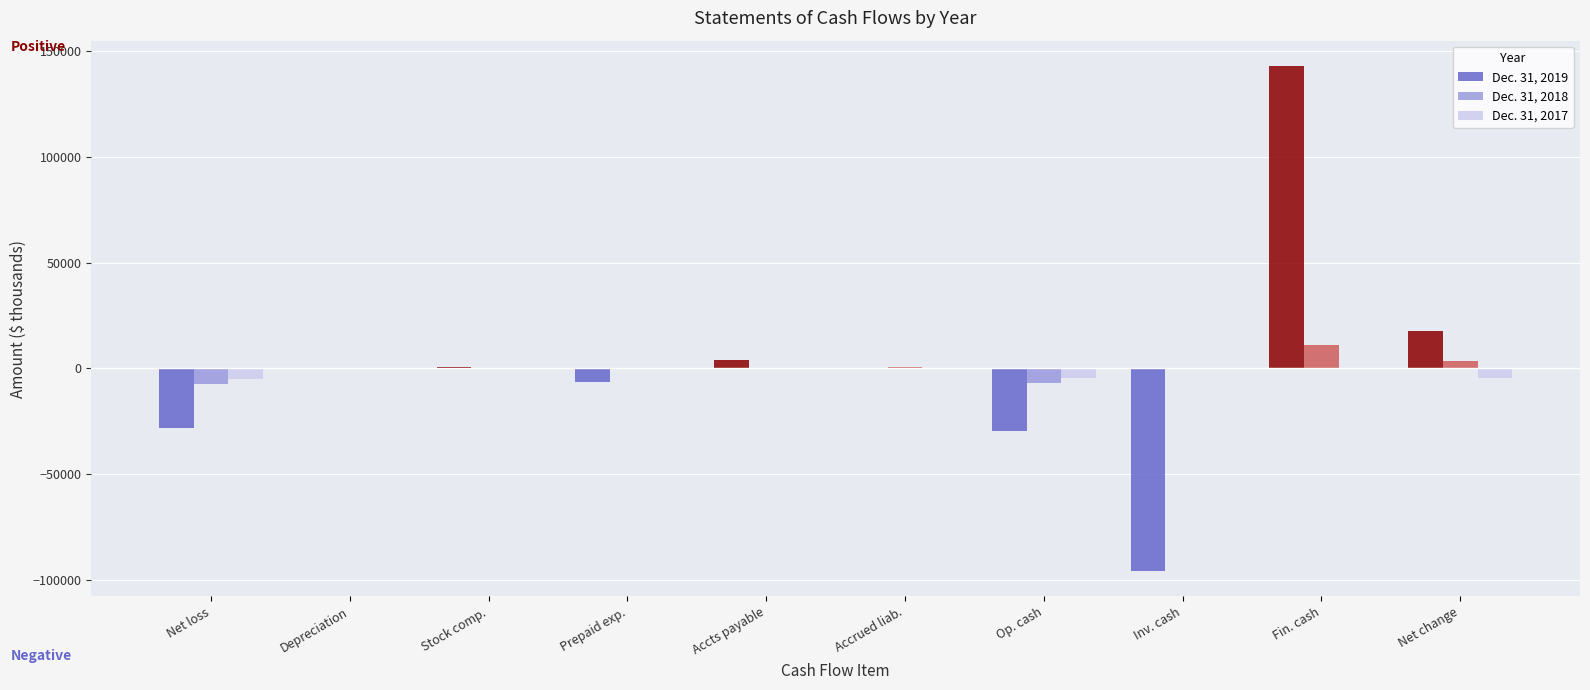

How many groups of bars are there?

10